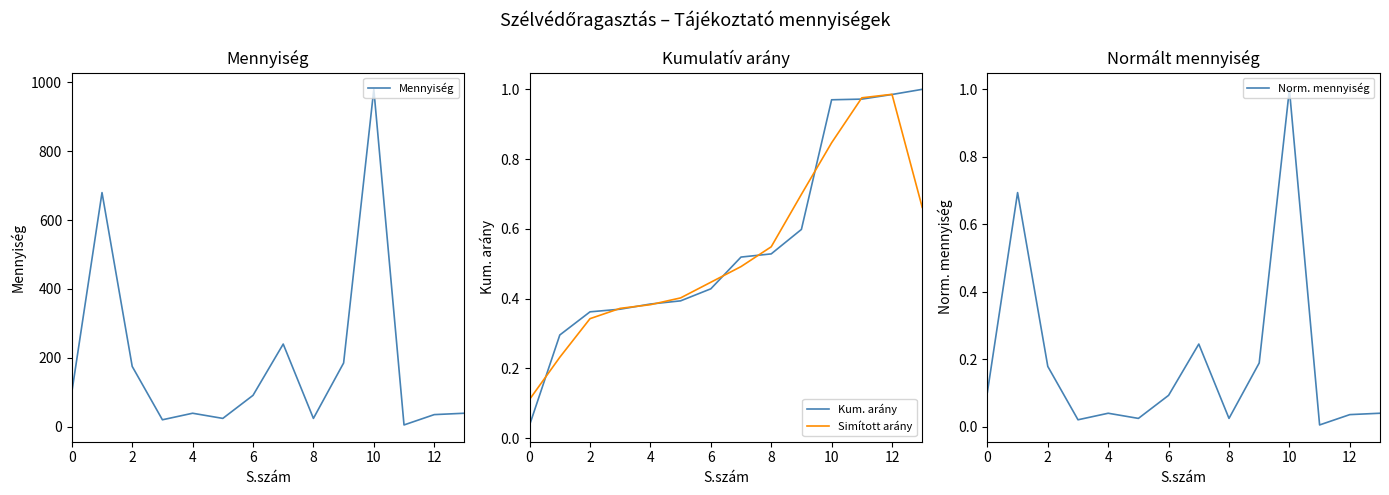

How many times do Kum. arány and Norm. mennyiség cross each other?

3